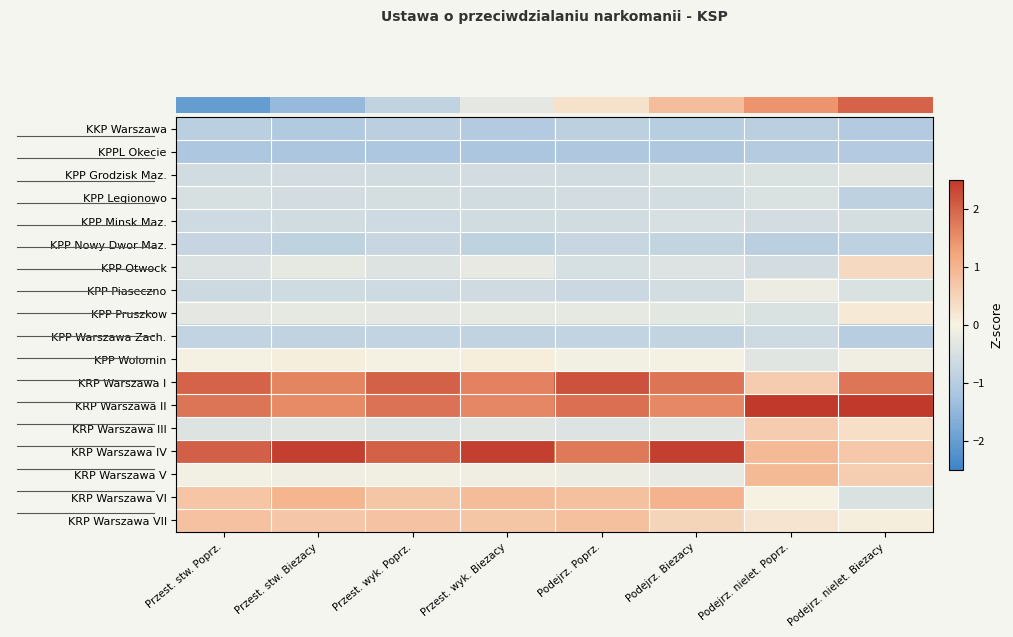

Which label corresponds to the smallest value in the chart?

Przest. stw. Biezacy